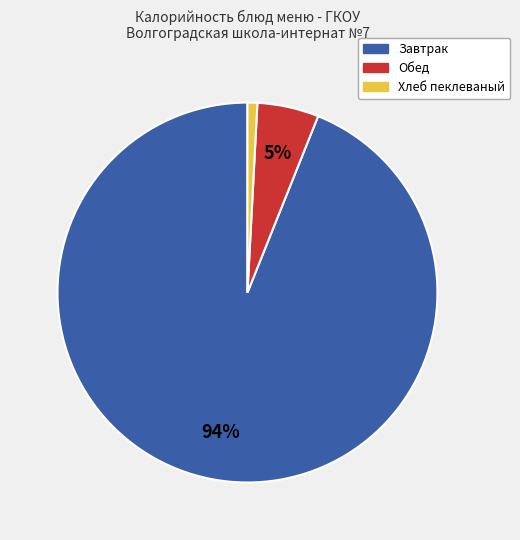

Does any single category account for the majority?

Yes